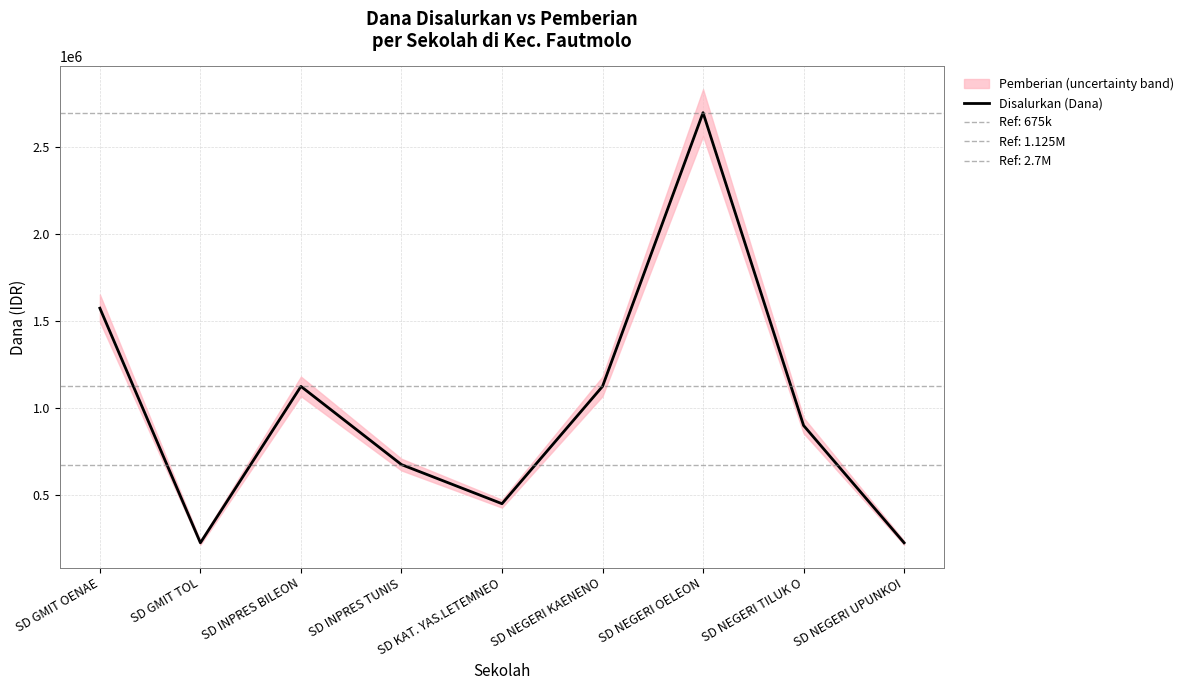

True or false: there are more than 1 points higher than both neighbors.

True